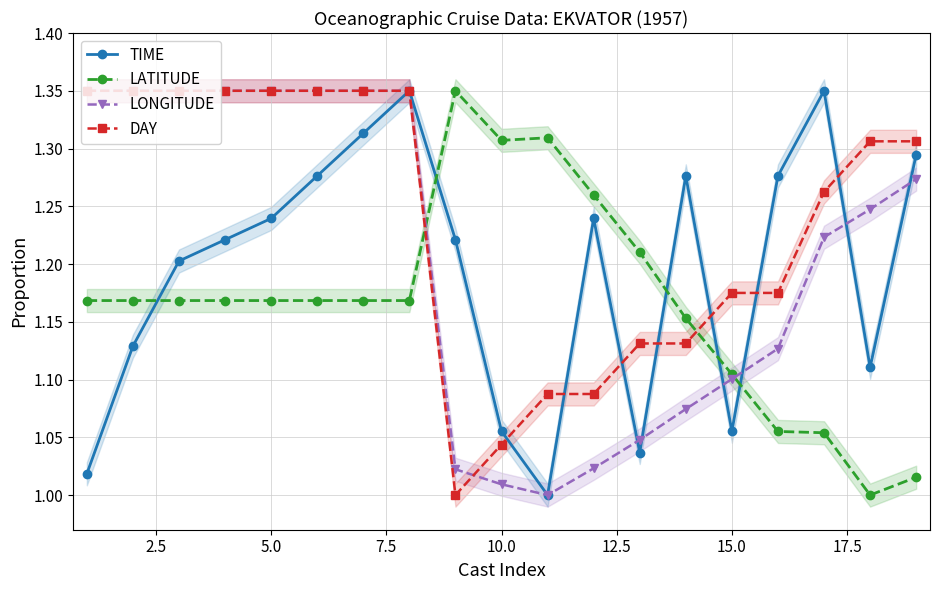

True or false: DAY has more than 1 points higher than both neighbors.

False